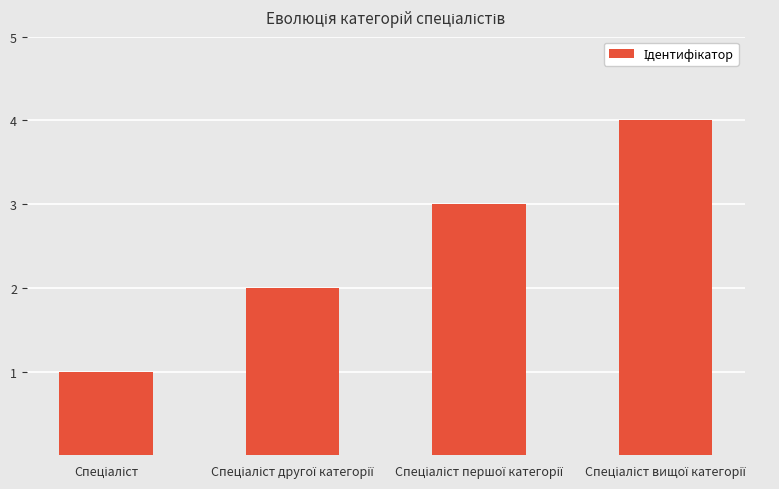

Count the number of data series in this chart.

1